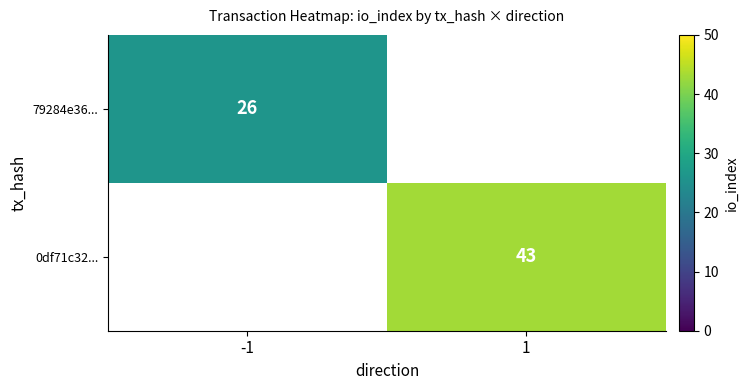

The value of 79284e36... at -1 is 26. True or false?

True